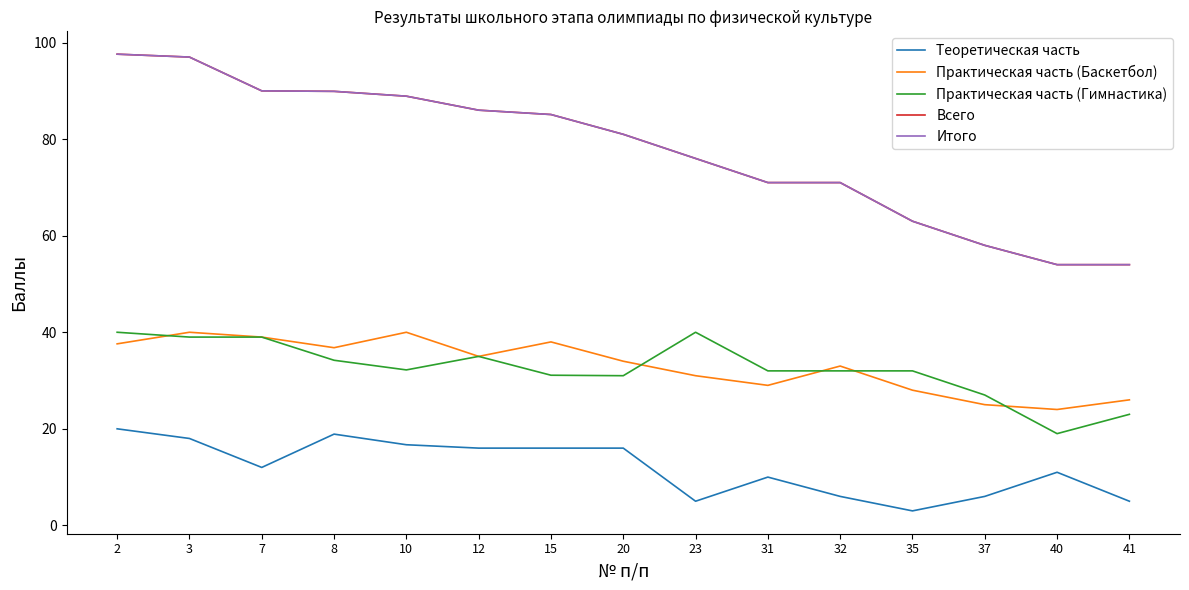

True or false: Итого has a value of 35.6 at 23.

False